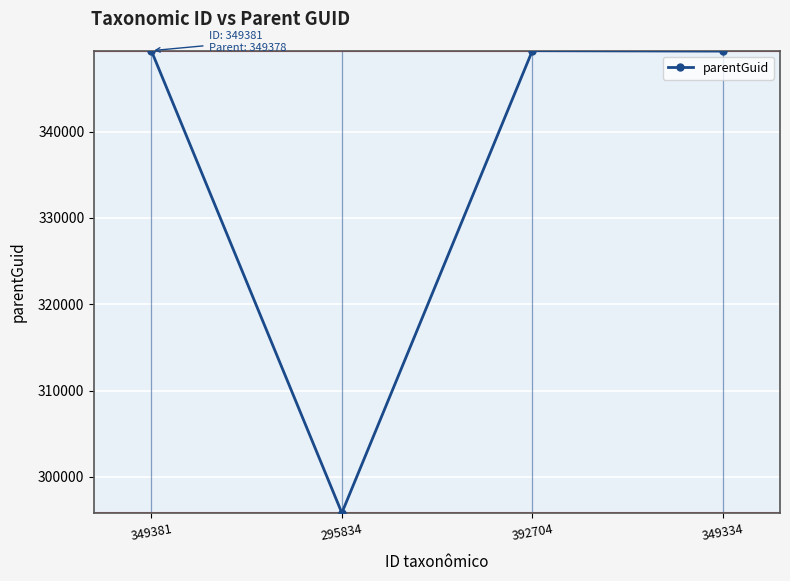

How many points are lower than both their immediate neighbors (excluding endpoints)?

1